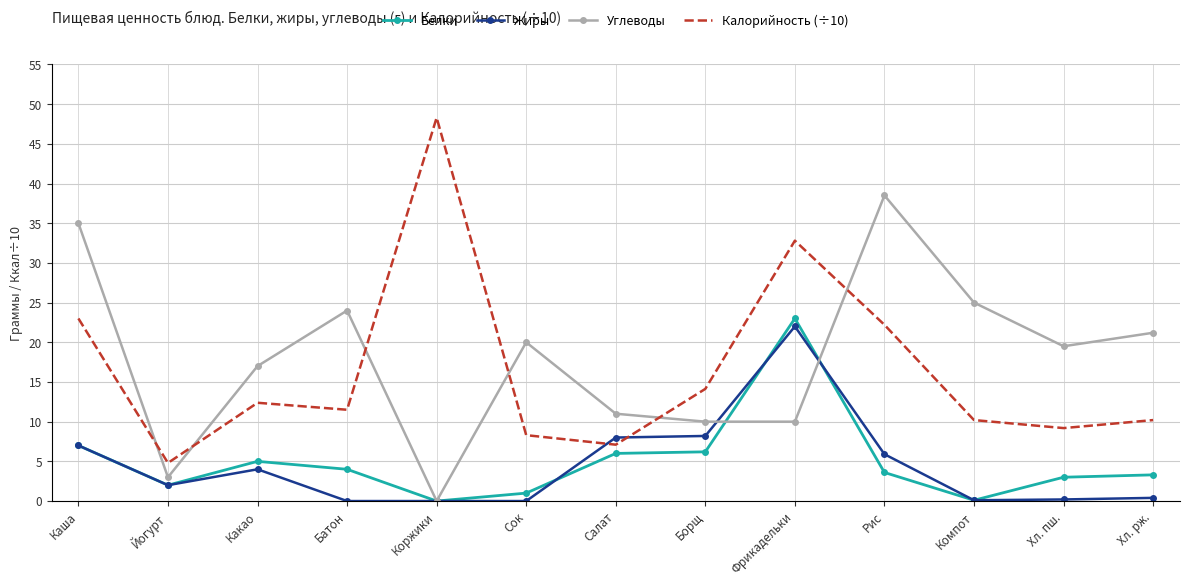

What is the sum of all Калорийность (÷10) values?

214.1